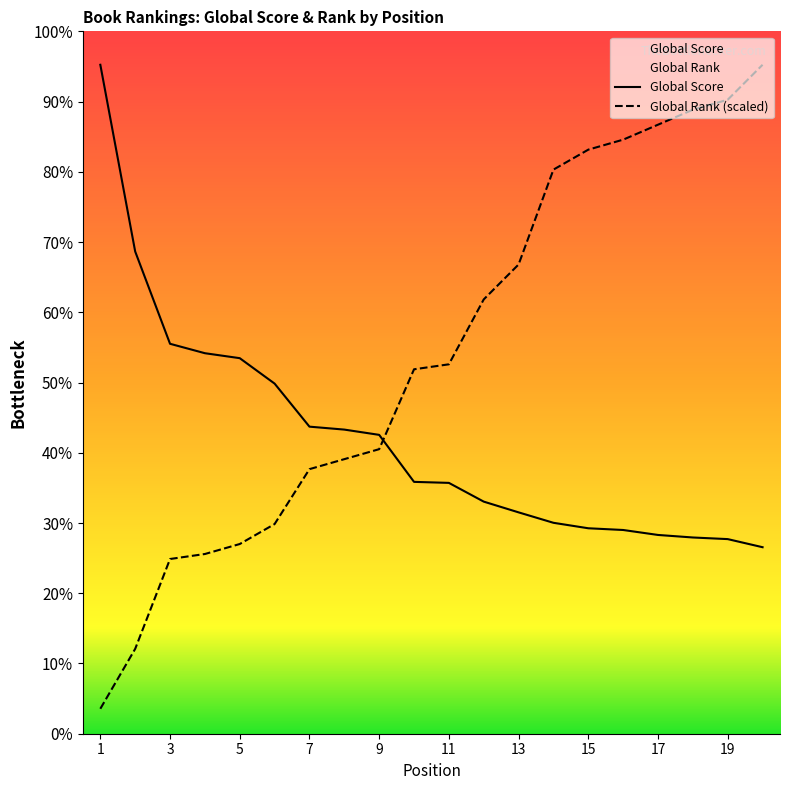

Rank the series at 3 from highest to lowest value.

Global Score, Global Rank (scaled)